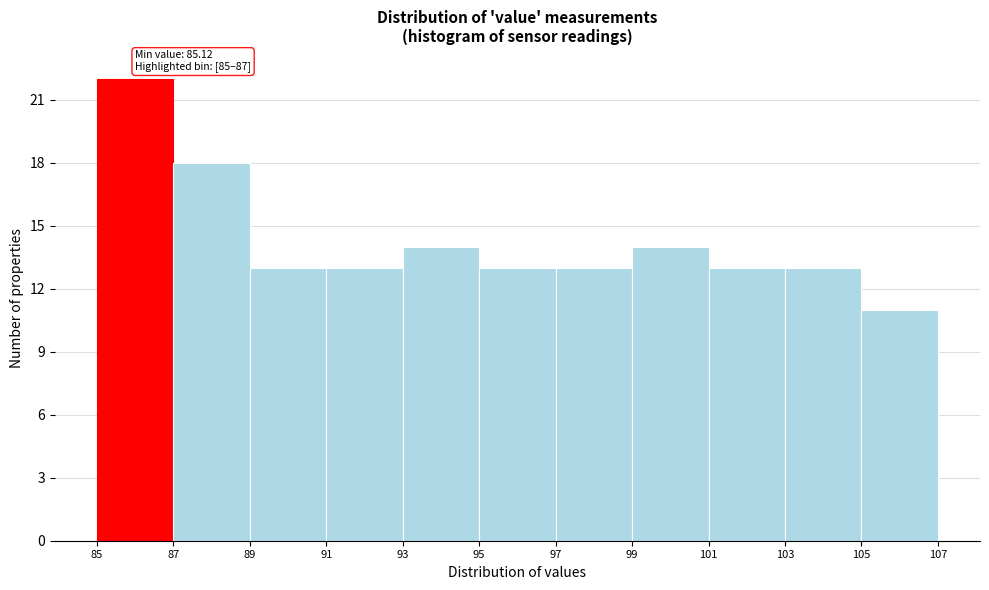

Over which range of the x-axis is the bar tallest?

85 to 87